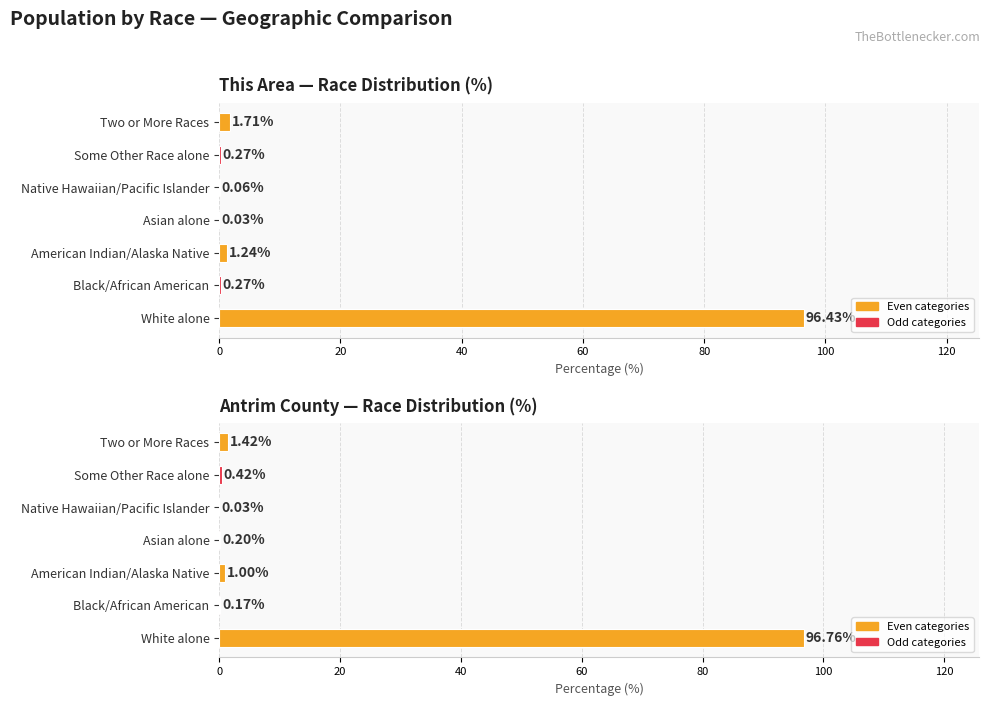

Is it true that Antrim County equals 96.8 at White alone?

True